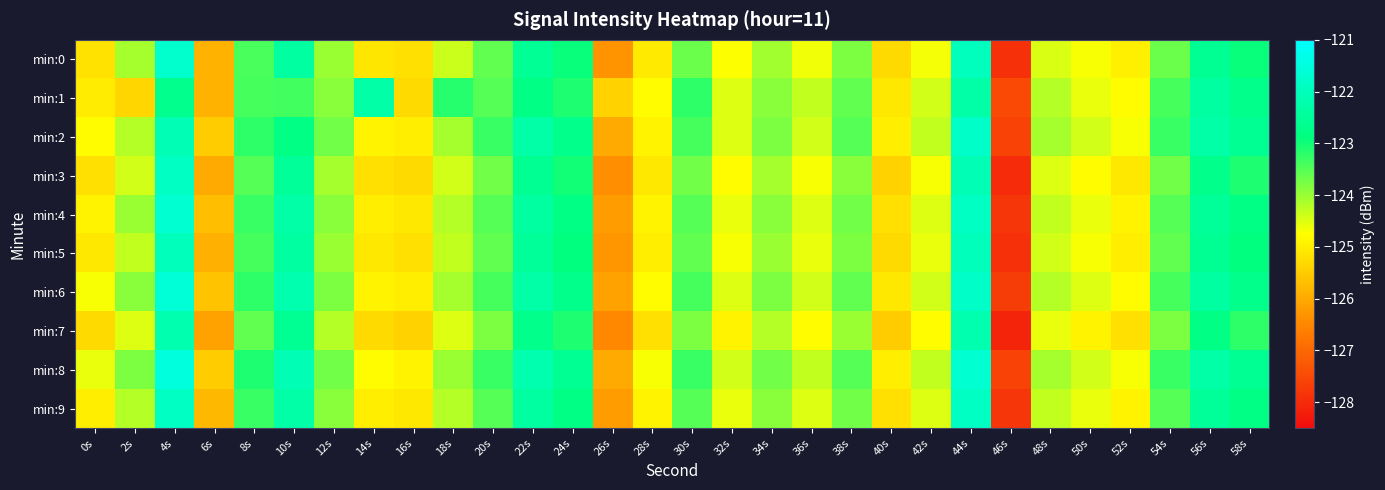

At which category is the sum across all series the highest?

4s